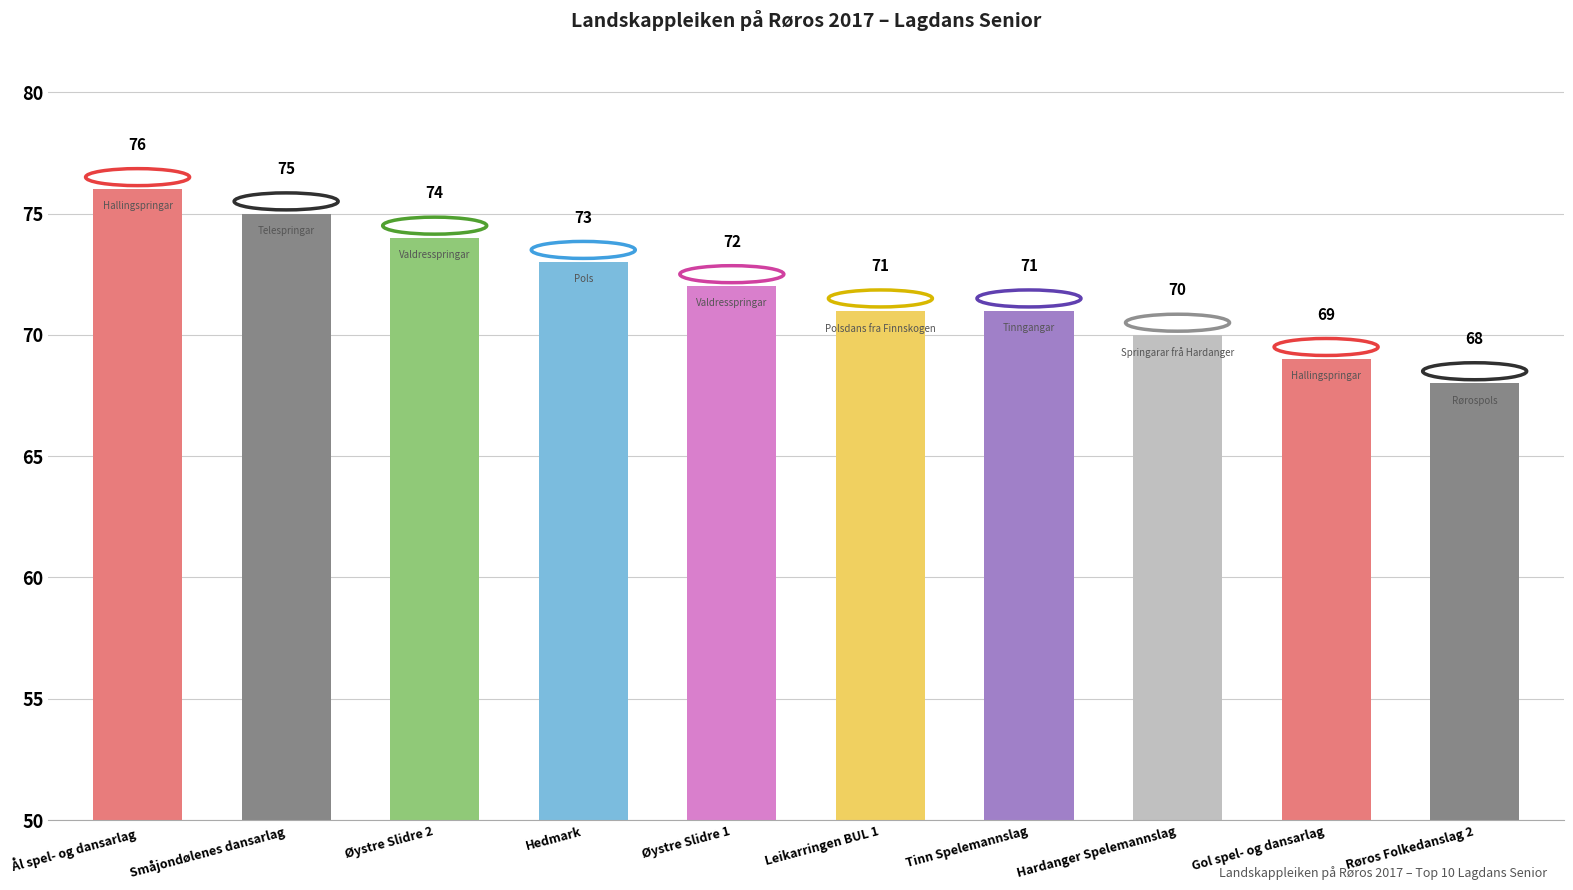

Reading right to left, transcribe all the data shown in this chart.

Røros Folkedanslag 2=68	Gol spel- og dansarlag=69	Hardanger Spelemannslag=70	Tinn Spelemannslag=71	Leikarringen BUL 1=71	Øystre Slidre 1=72	Hedmark=73	Øystre Slidre 2=74	Småjondølenes dansarlag=75	Ål spel- og dansarlag=76